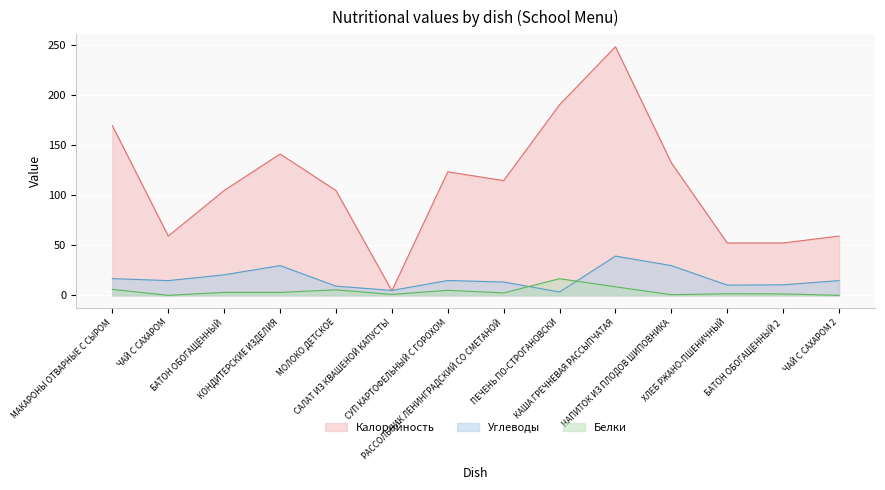

True or false: Белки and Калорийность intersect in this chart.

False